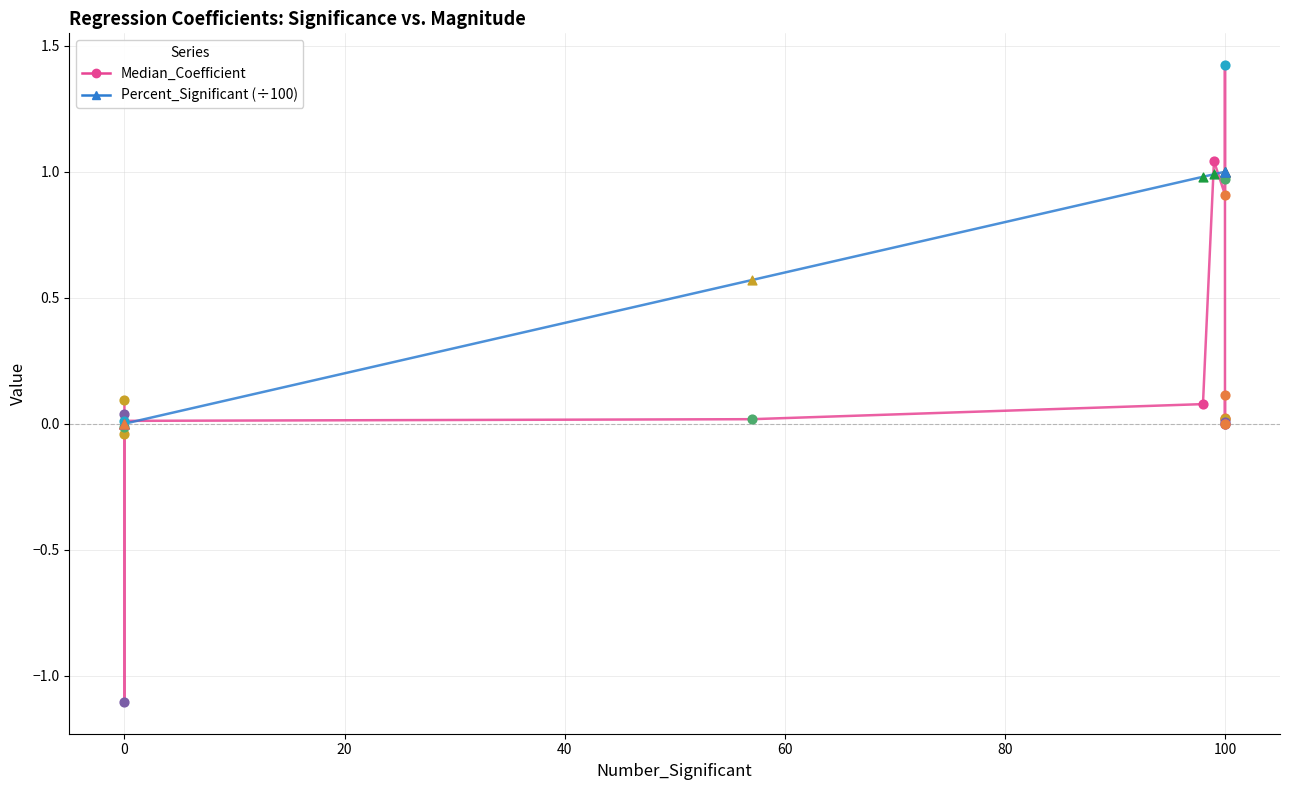

Is the value of Median_Coefficient at 100 greater than the value of Percent_Significant (÷100) at 100?

No